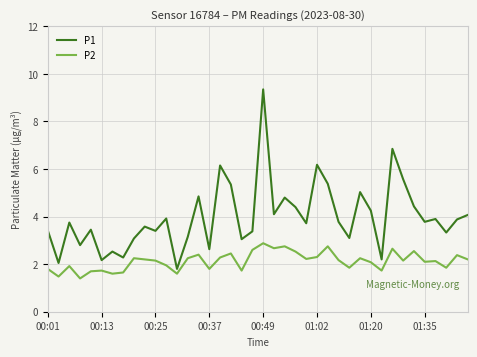

Which series has the widest spread of values?

P1